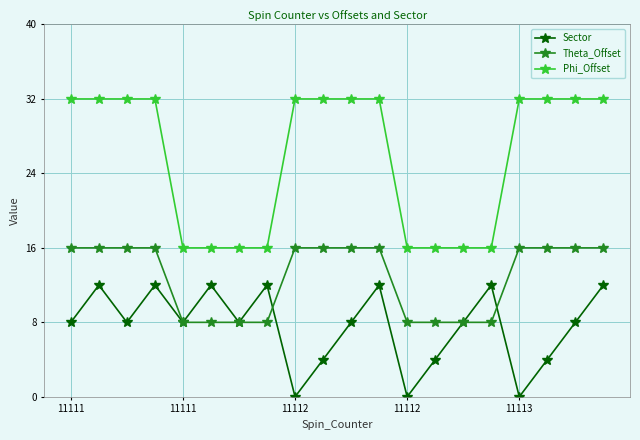

List the series in order of their overall mean, lowest first.

Sector, Theta_Offset, Phi_Offset